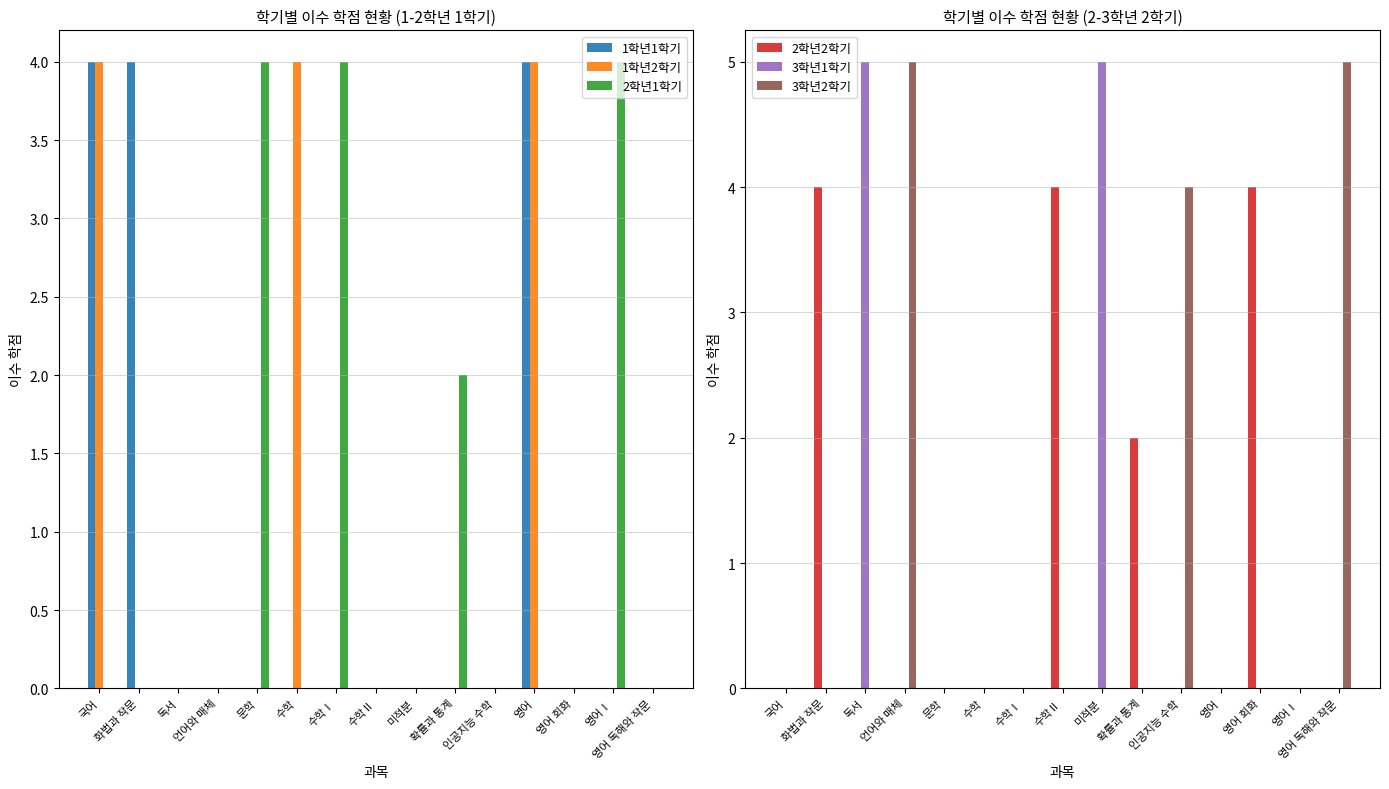

What is the spread (max minus min) of values at 확률과 통계?

2